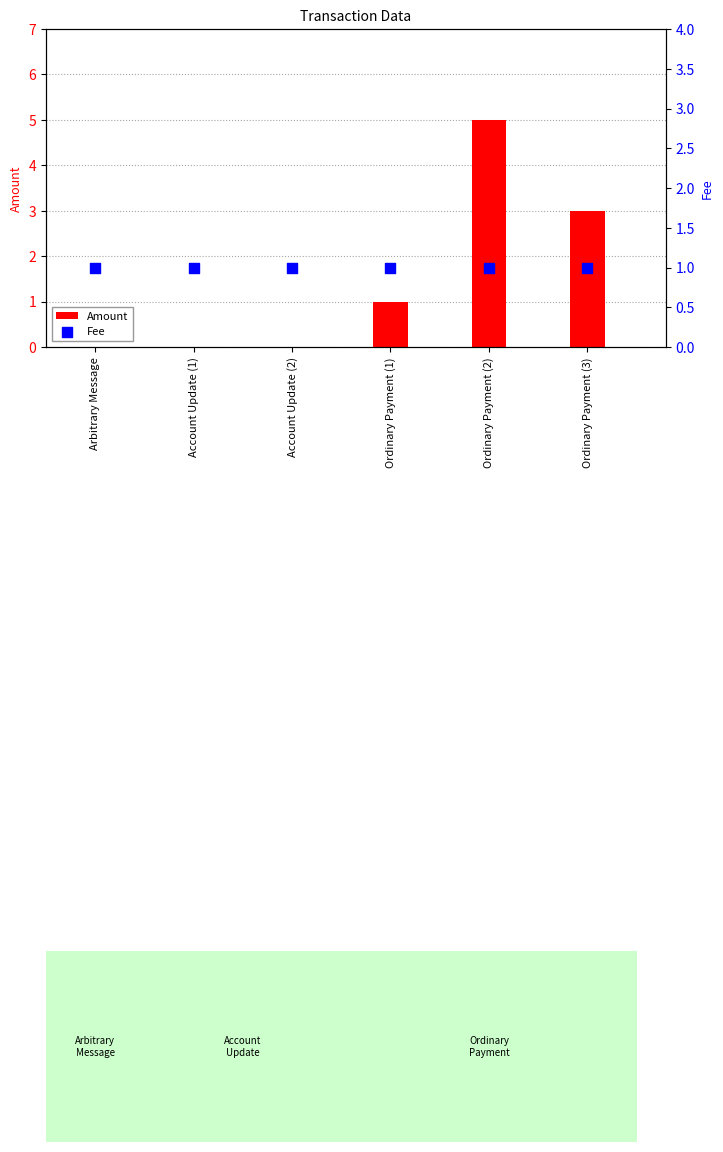

What is the total value across all series at Ordinary Payment (3)?

4